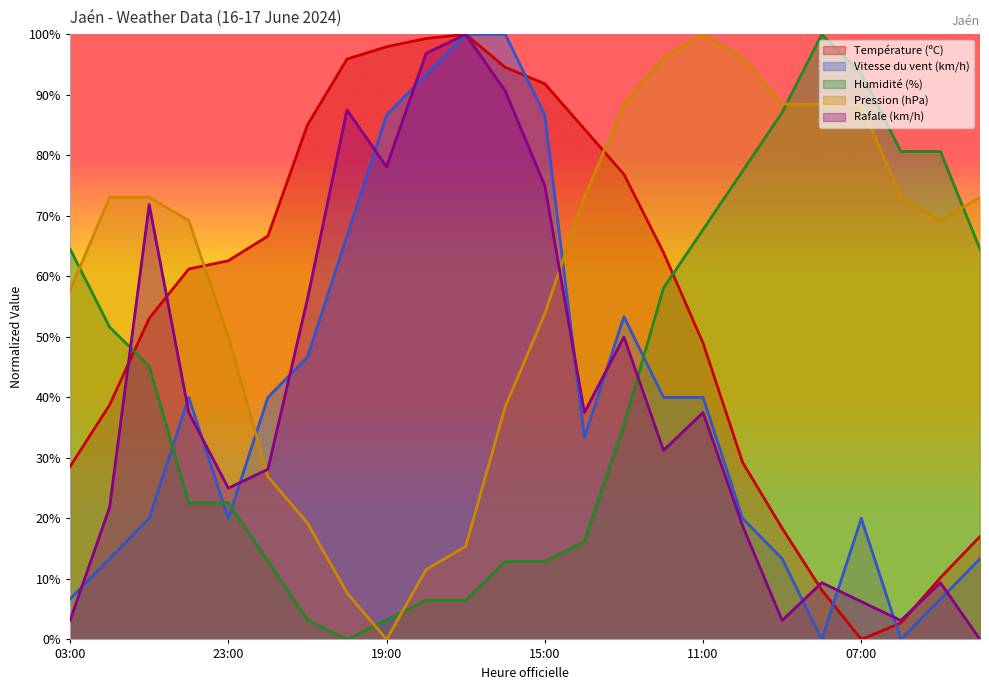

Is it true that Pression (hPa) equals 96.2 at 10:00?

True